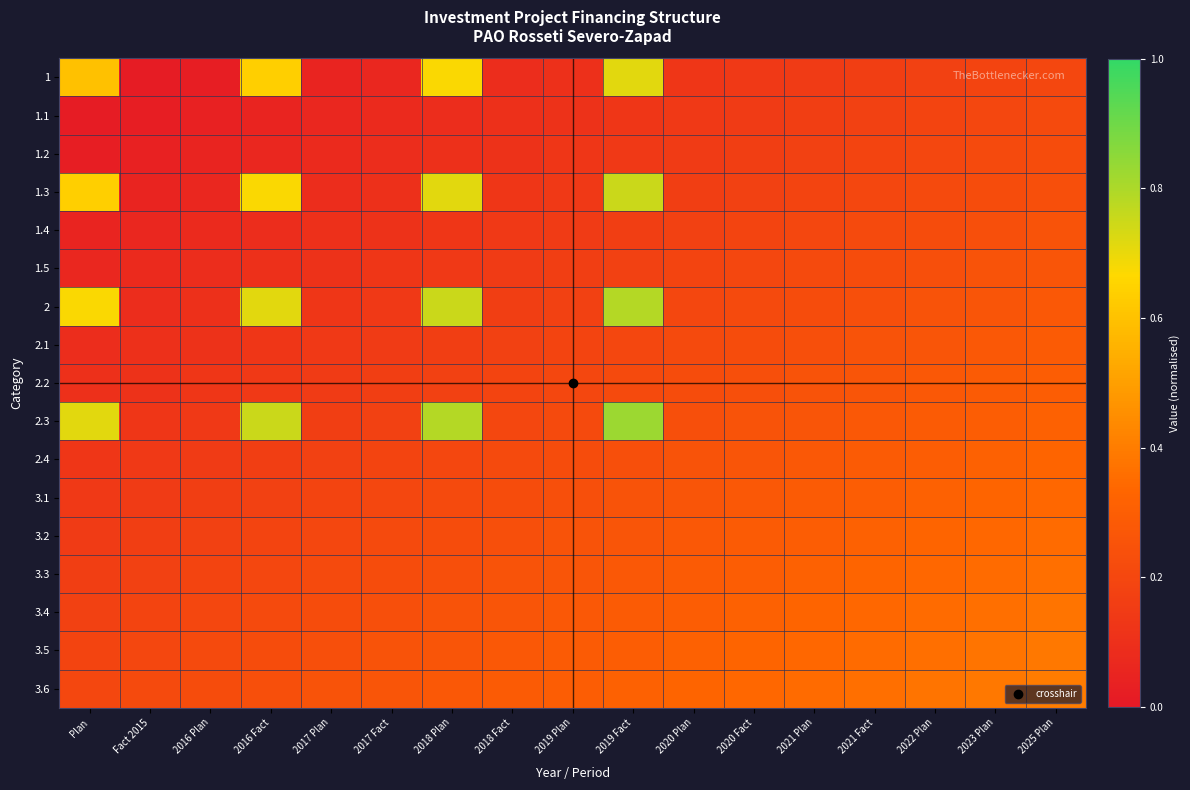

At which category does the chart reach its minimum across all series?

Fact 2015